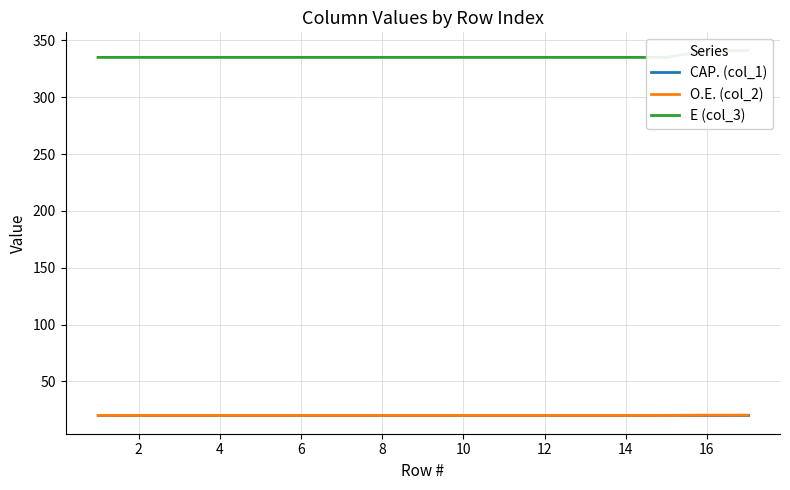

True or false: O.E. (col_2) and CAP. (col_1) intersect in this chart.

False